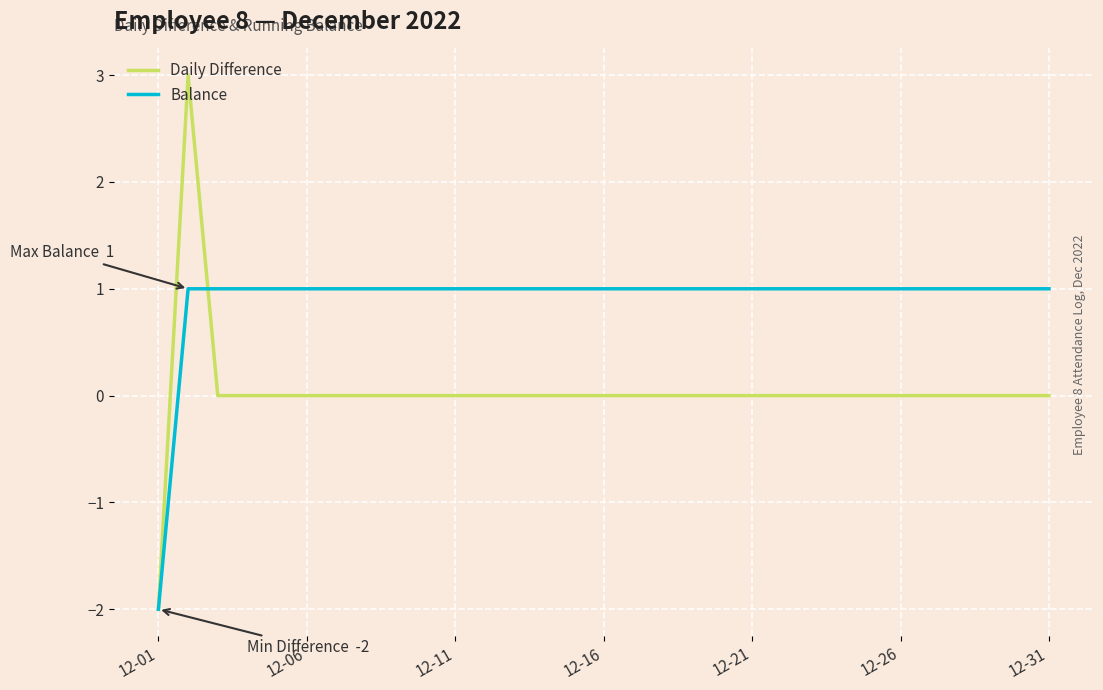

Which series has the widest spread of values?

Daily Difference